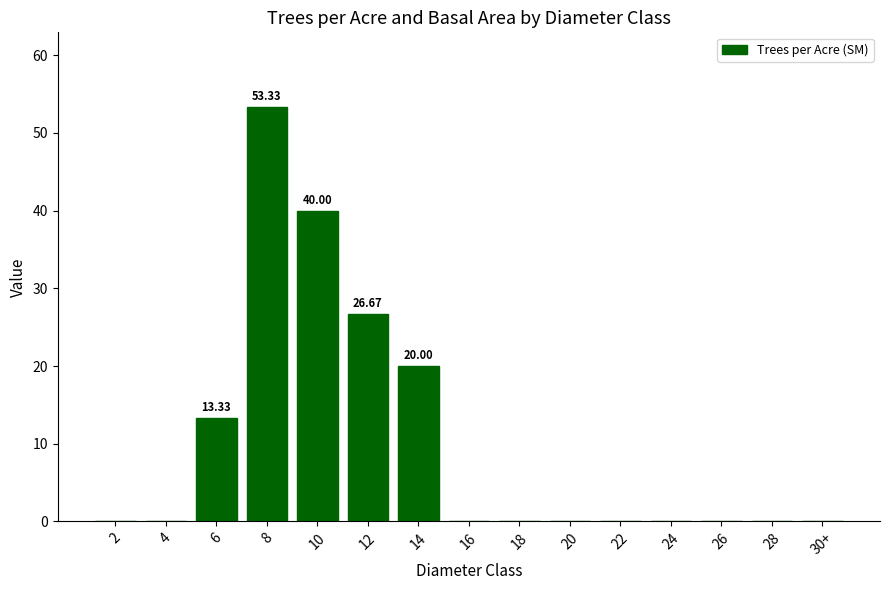

Reading left to right, extract all data points from this chart.

0.0	0.0	13.3	53.3	40.0	26.7	20.0	0.0	0.0	0.0	0.0	0.0	0.0	0.0	0.0